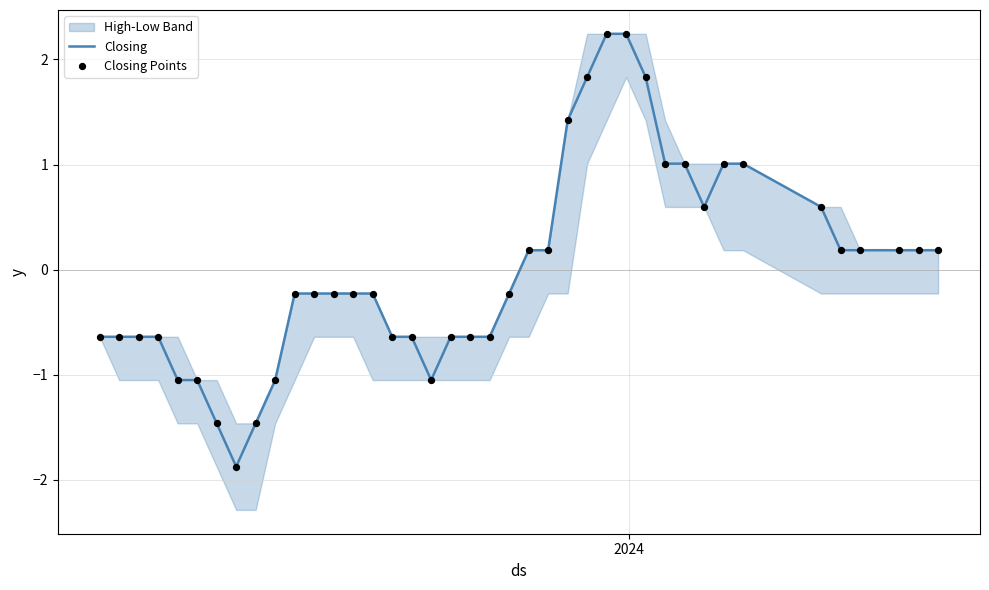

What is the maximum value for Closing?

2.2